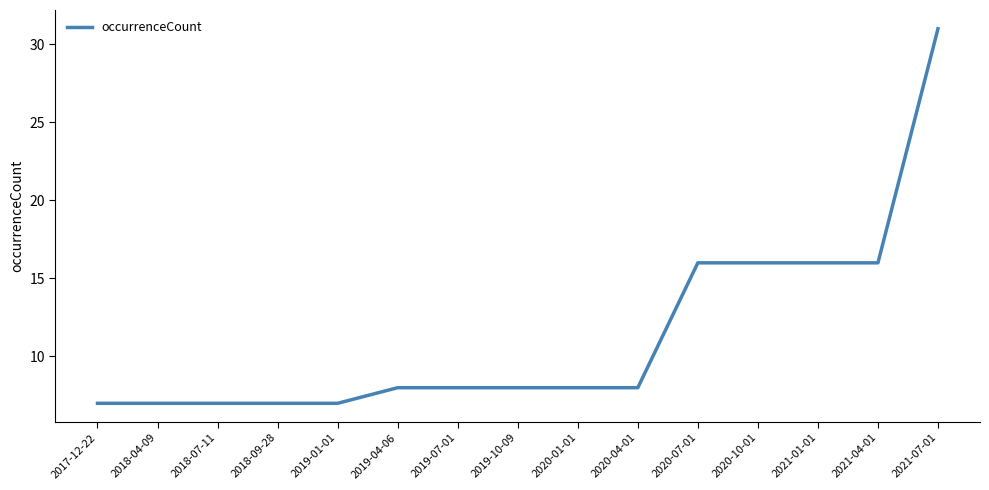

At which category does the chart reach its peak across all series?

2021-07-01